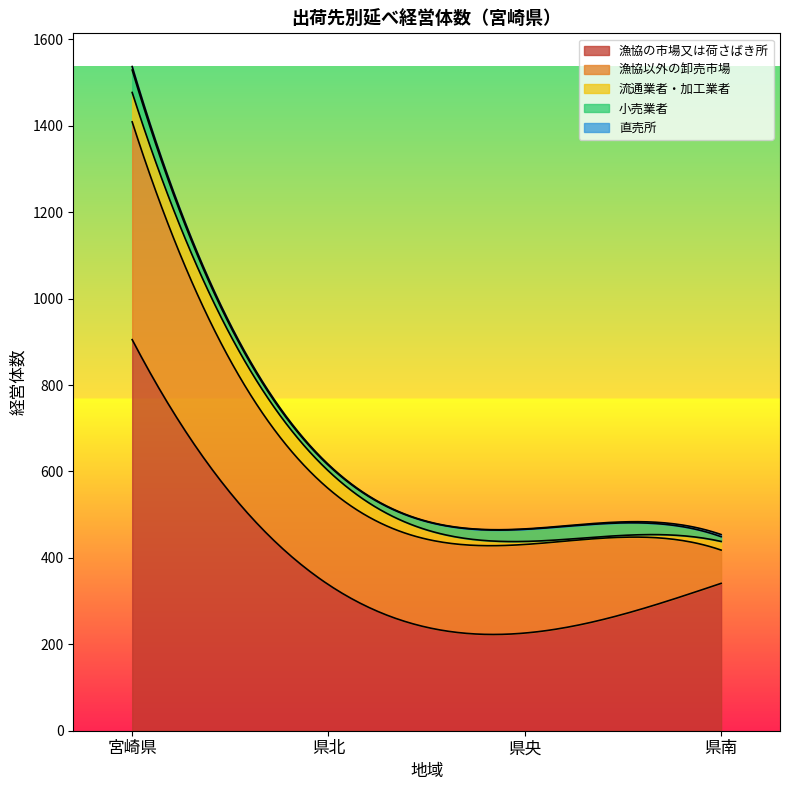

Reading right to left, transcribe all the data shown in this chart.

漁協の市場又は荷さばき所: 341	226	338	905
漁協以外の卸売市場: 77	205	222	504
流通業者・加工業者: 20	7	41	68
小売業者: 11	28	13	52
直売所: 5	1	2	8